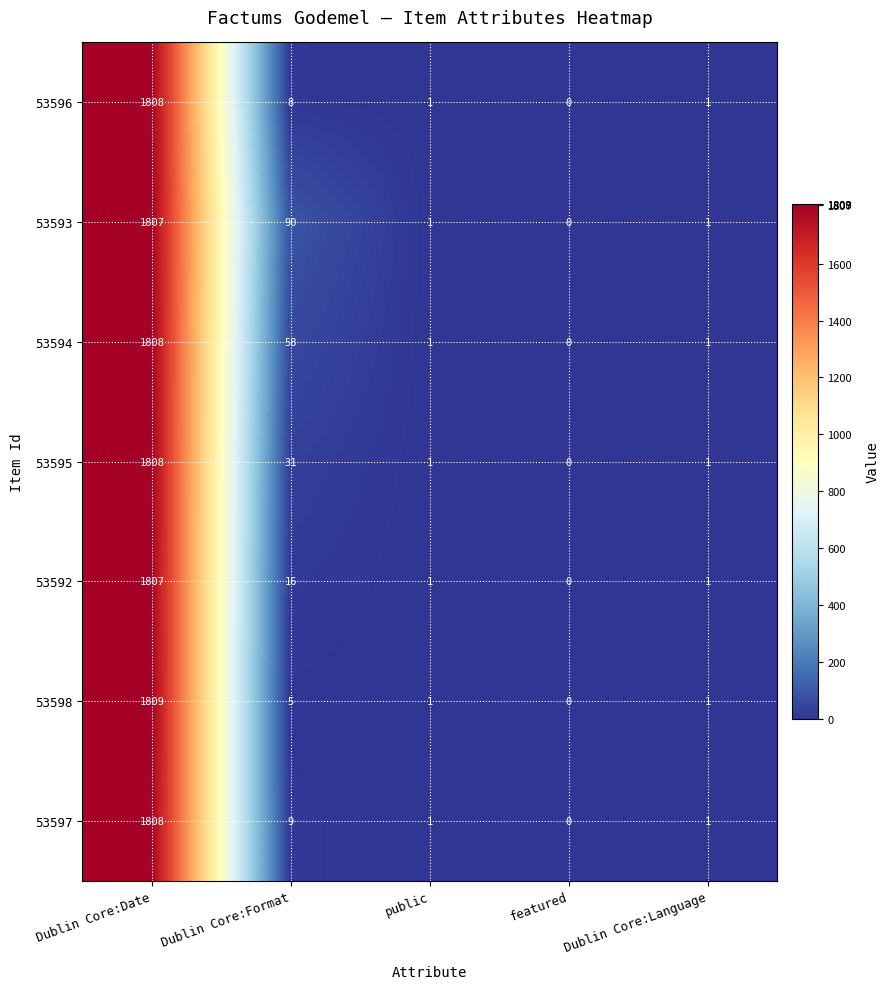

Count the number of data series in this chart.

7